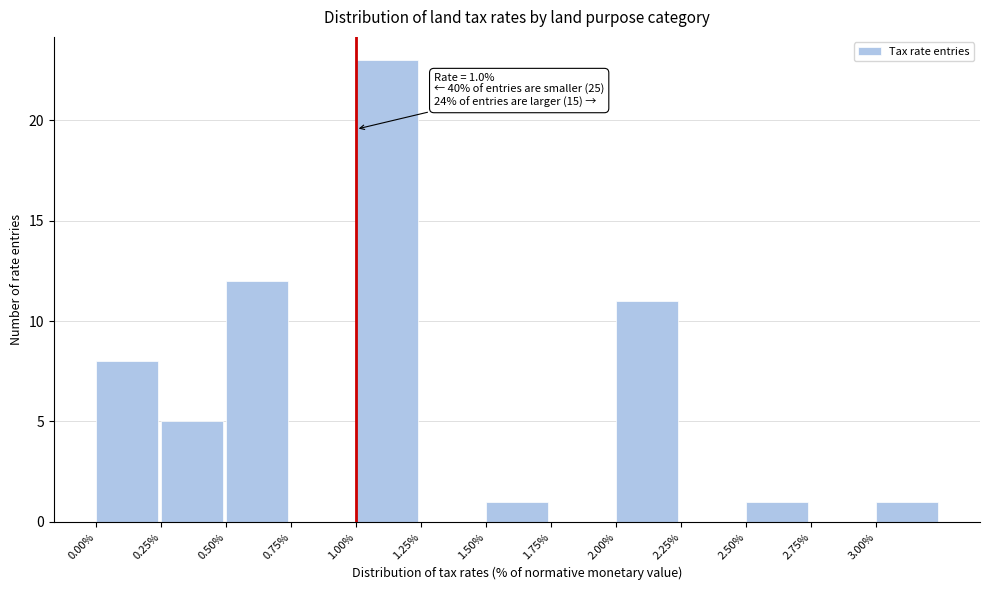

Which range on the x-axis has the tallest bar?

1.00 to 1.25